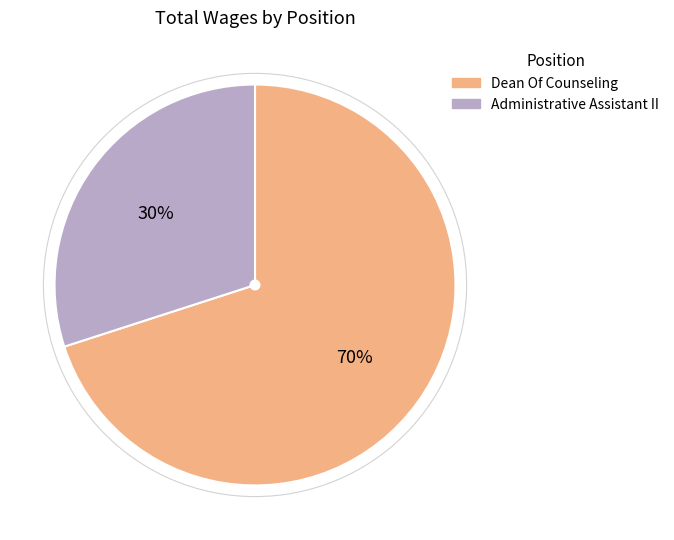

Do Dean Of Counseling and Administrative Assistant II together represent more than half of the pie?

Yes